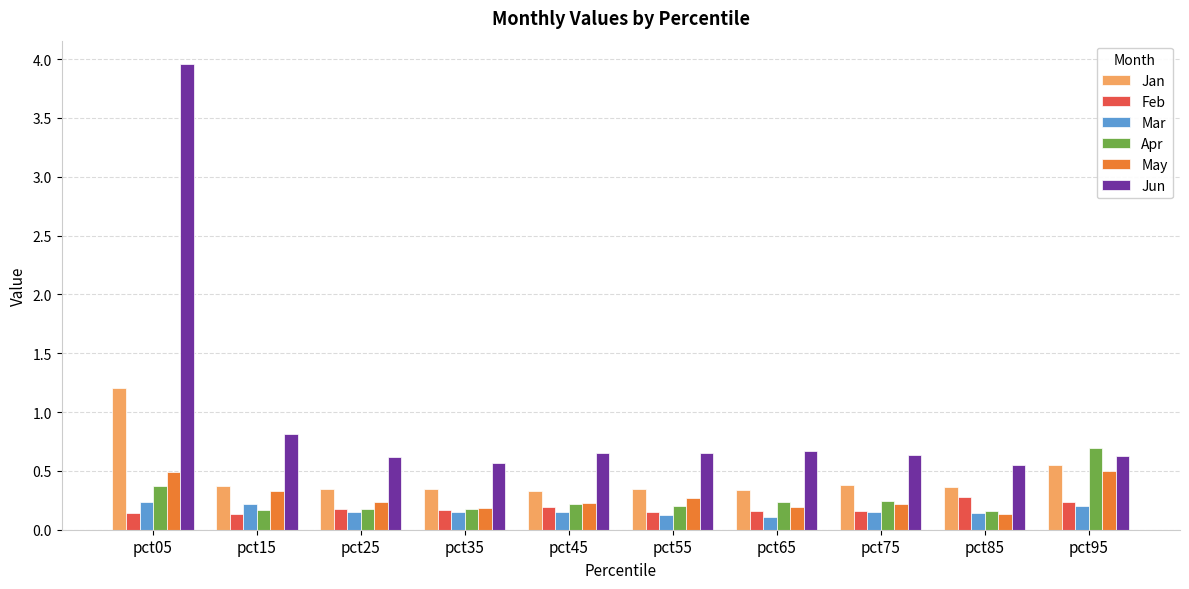

At how many categories does at least one series exceed 0?

10